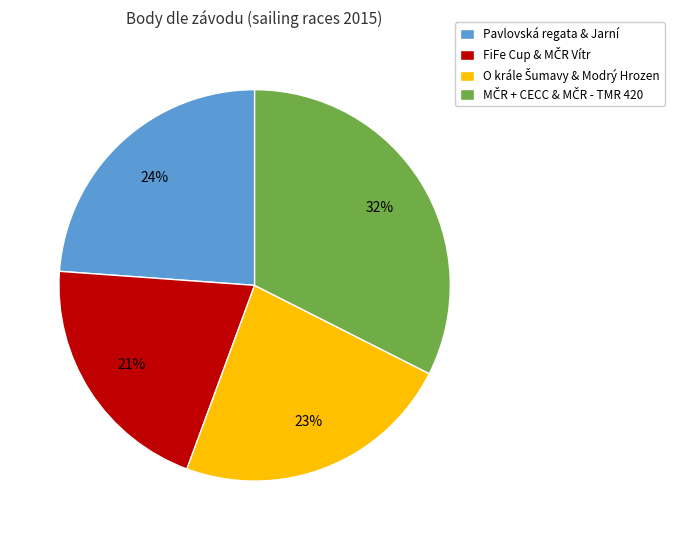

To the nearest percent, what portion does Pavlovská regata & Jarní represent?

24%